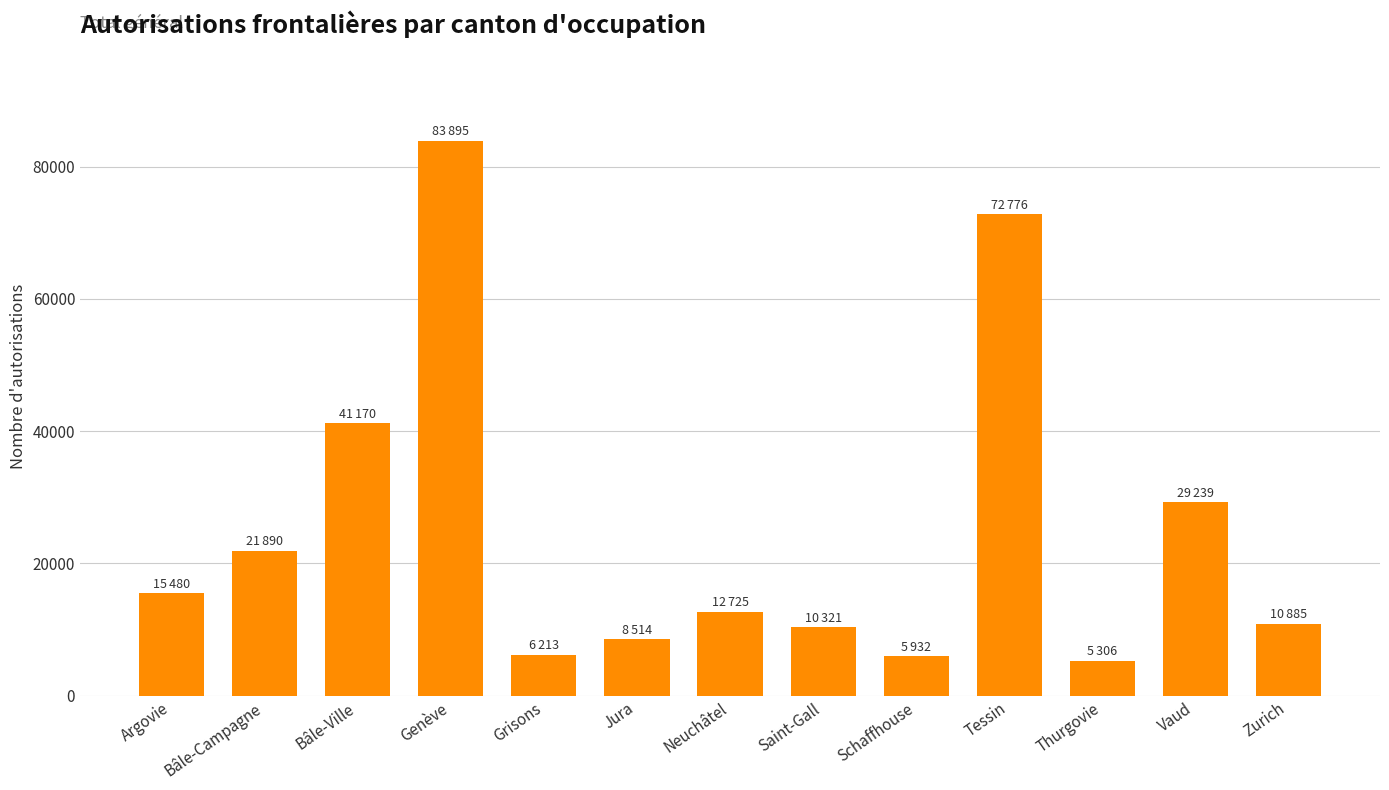

What is the change in value from Argovie to Saint-Gall?

-5159